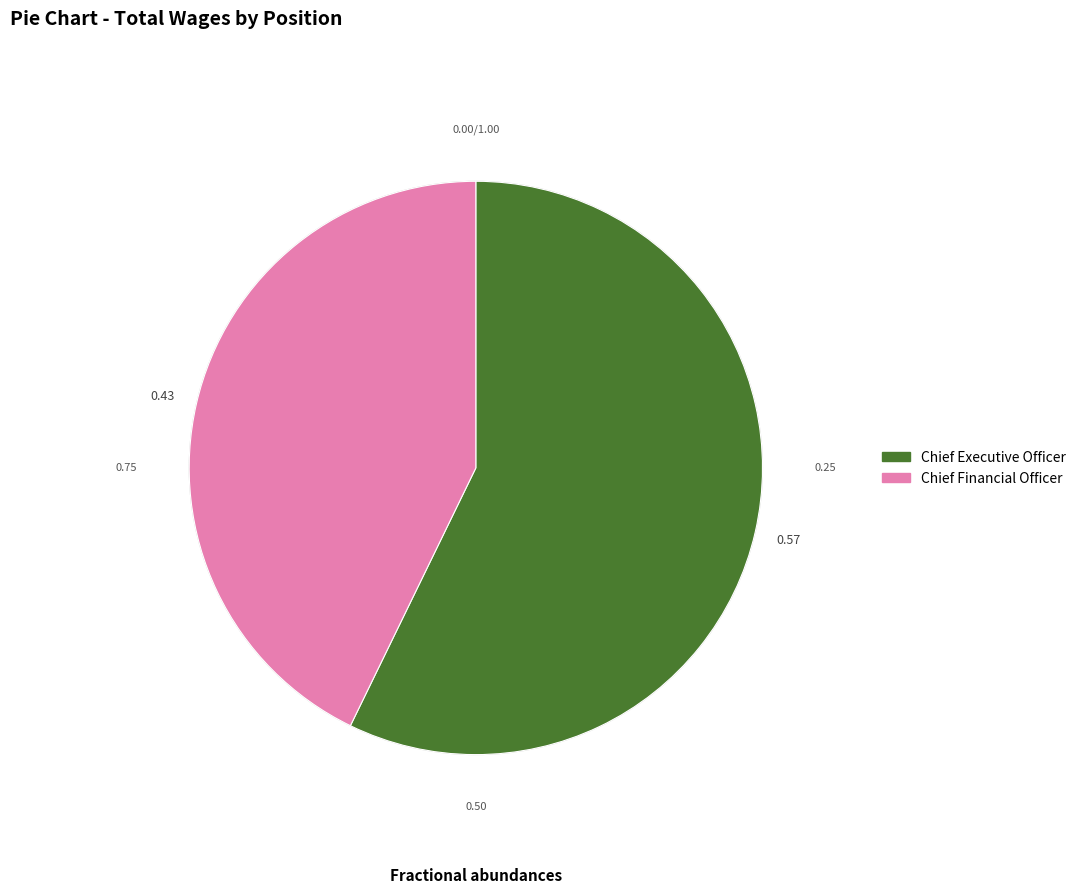

Combined, do Chief Executive Officer and Chief Financial Officer account for over 50%?

Yes